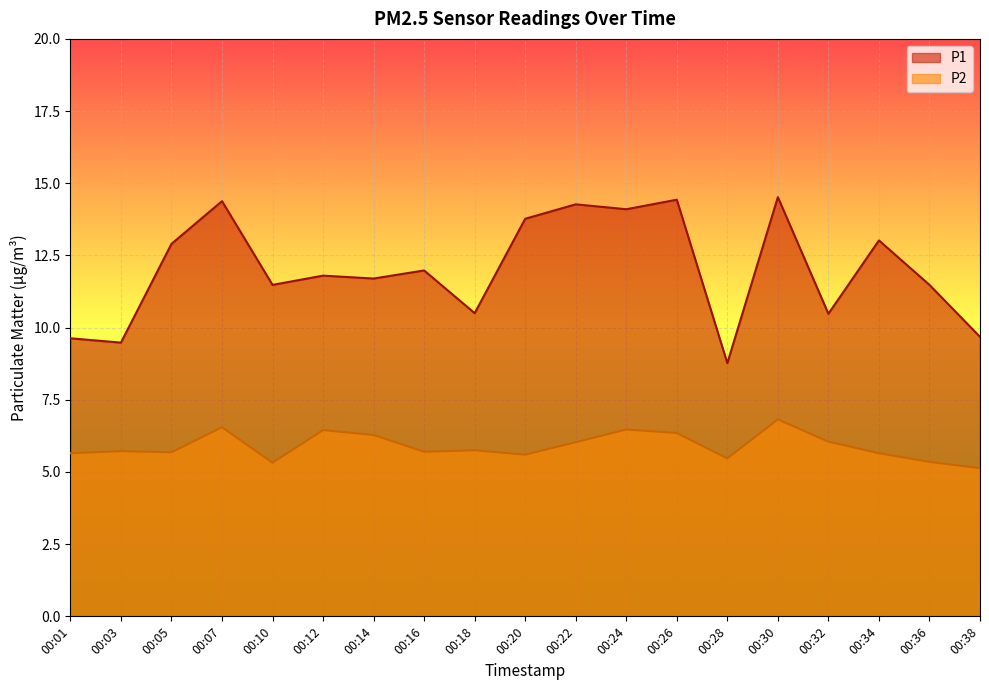

Read the P1 value at 00:34.

13.0